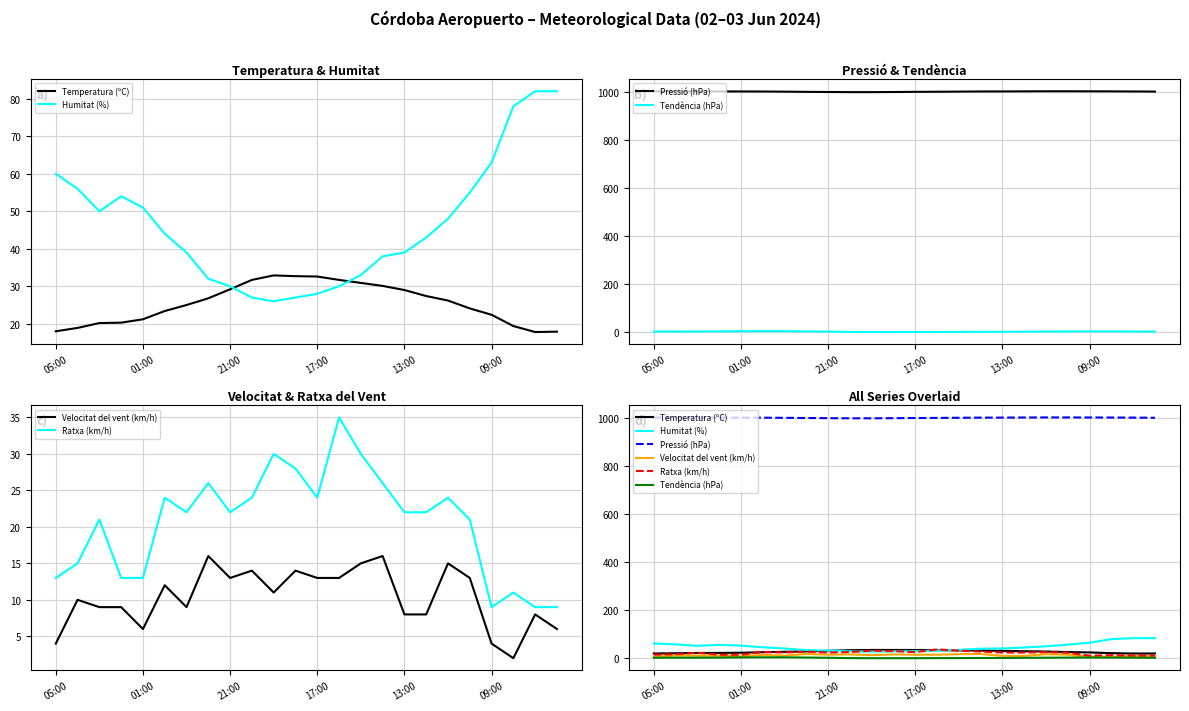

At 21:00, list the series in order from largest to smallest.

Pressió (hPa), Humitat (%), Temperatura (ºC), Ratxa (km/h), Velocitat del vent (km/h), Tendència (hPa)